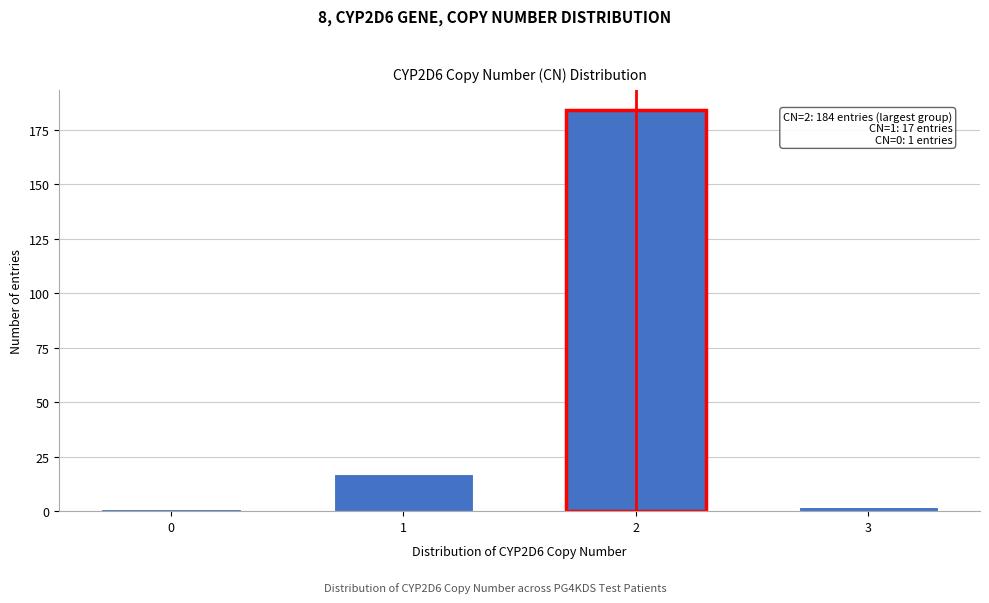

Reading left to right, extract all data points from this chart.

1	17	184	2